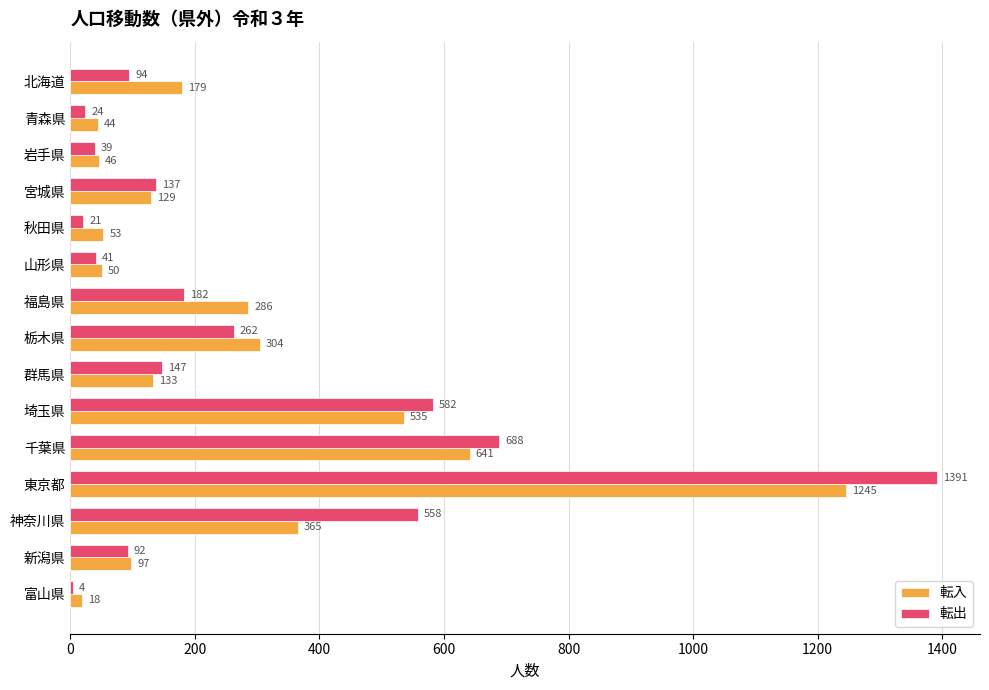

Is it true that 転入 equals 192 at 群馬県?

False